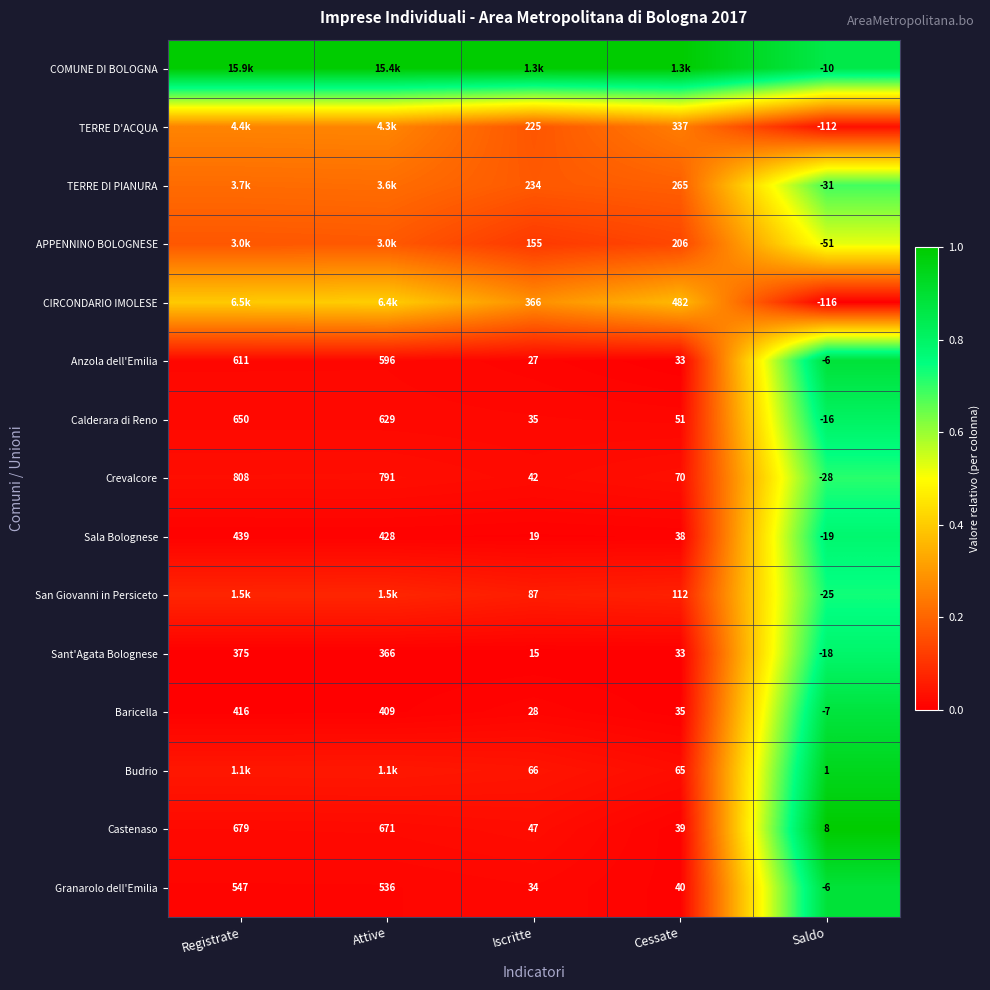

At which label does Anzola dell'Emilia reach its minimum?

Saldo